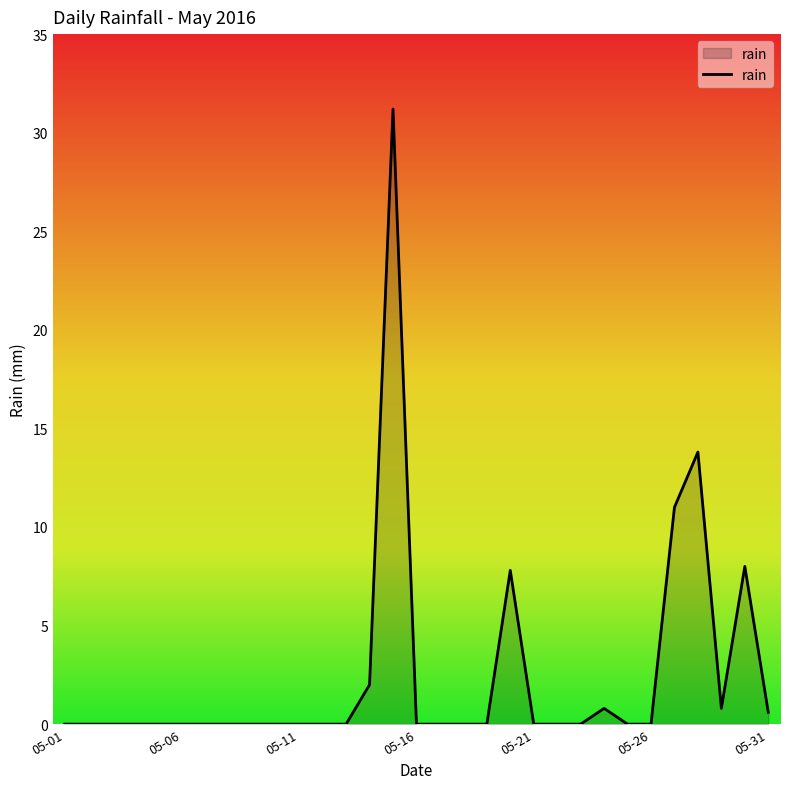

What is the difference between the maximum and minimum values?

31.2